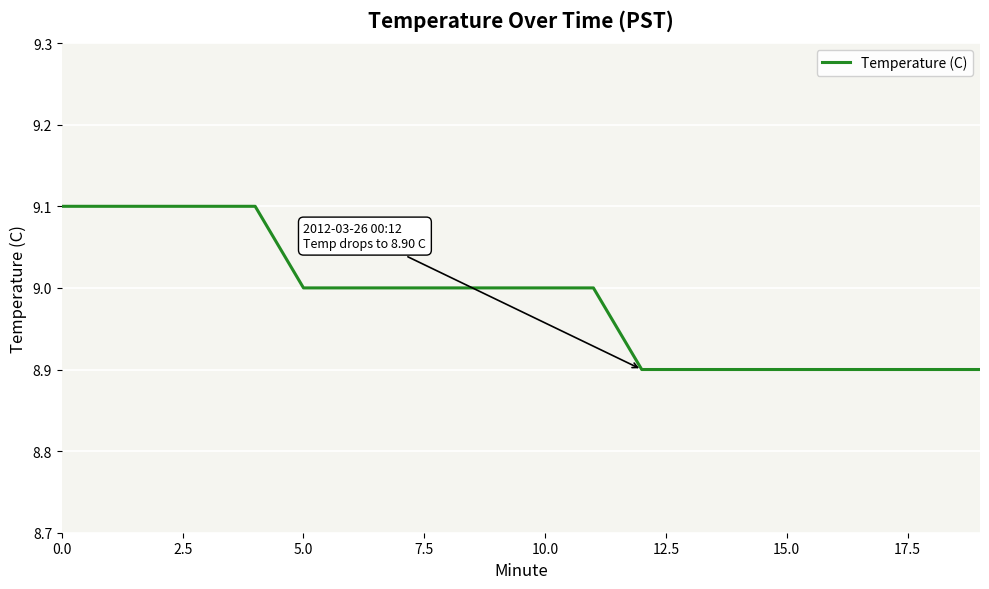

Count the number of data series in this chart.

1